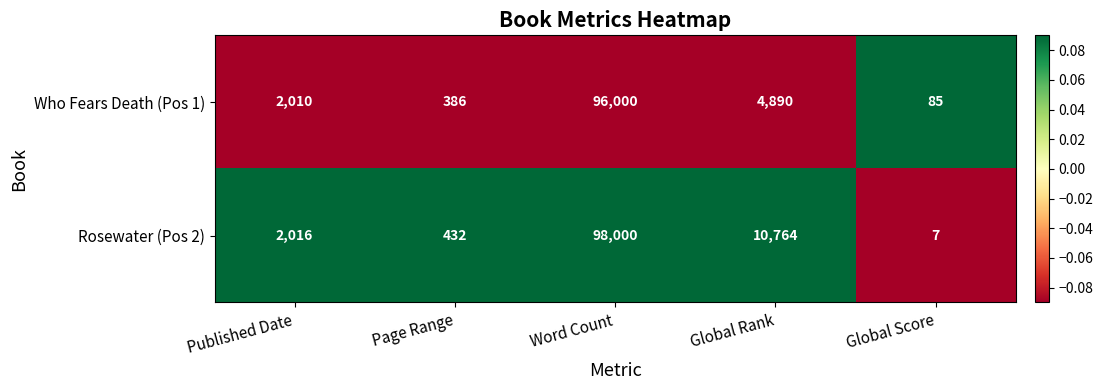

List the series in order of their peak value, highest first.

Rosewater (Pos 2), Who Fears Death (Pos 1)